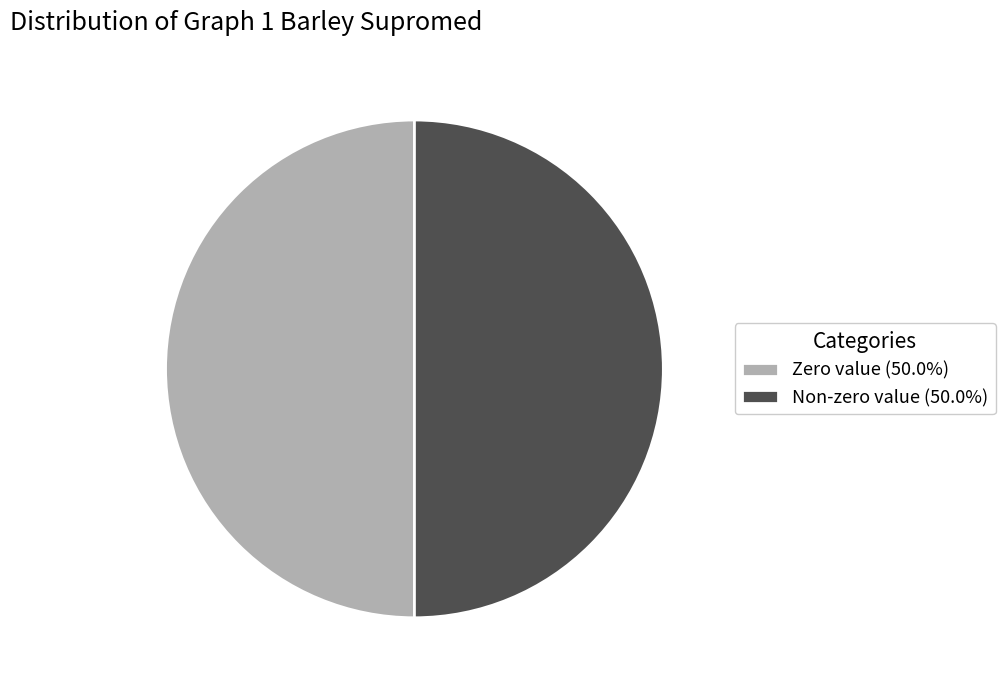

Do Non-zero value (50.0%) and Zero value (50.0%) together represent more than half of the pie?

Yes